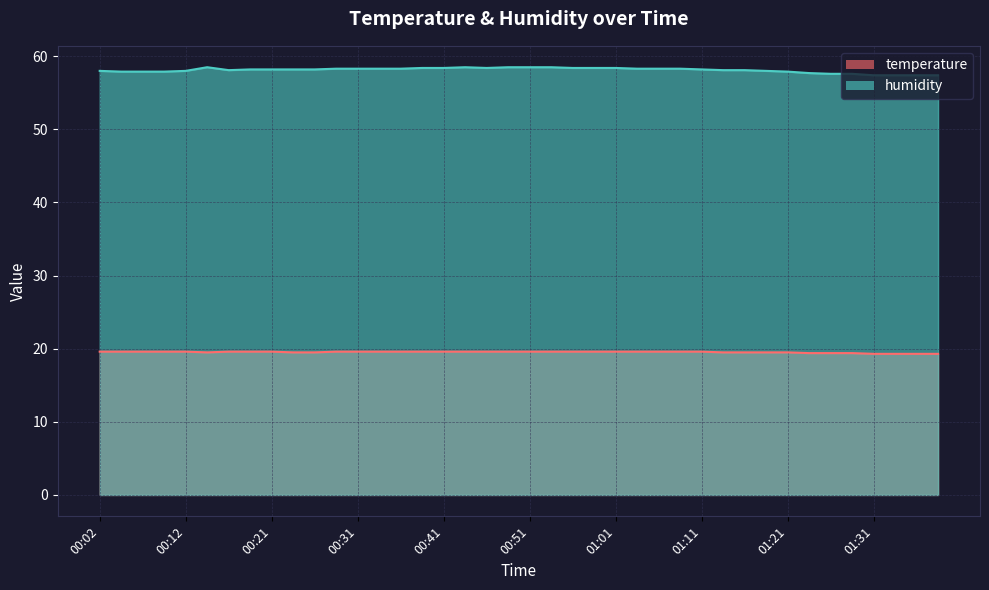

True or false: temperature has more than 1 points higher than both neighbors.

False